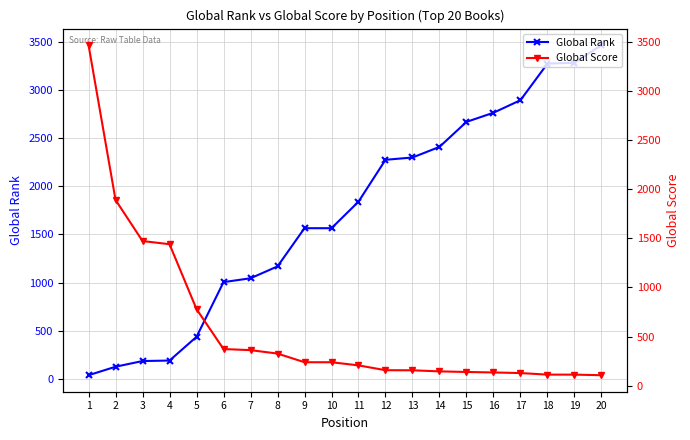

What is the sum of all Global Score values?

12006